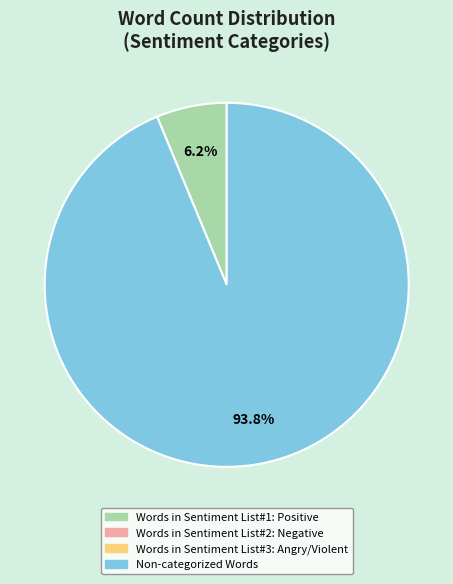

Does any single category account for the majority?

Yes